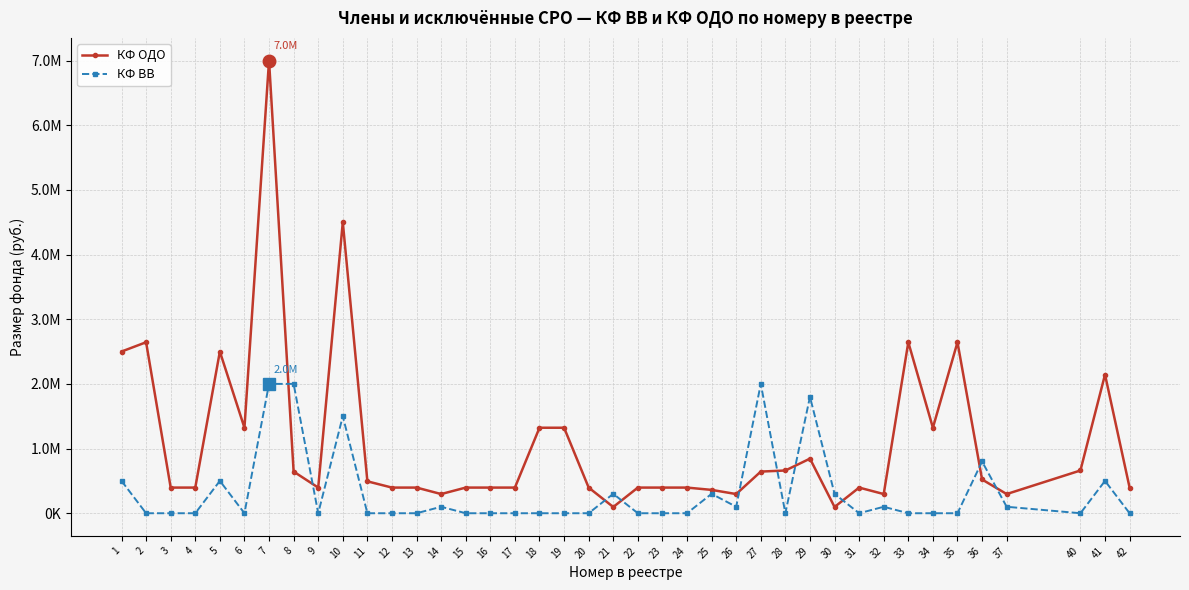

List the series in order of their peak value, lowest first.

КФ ВВ, КФ ОДО